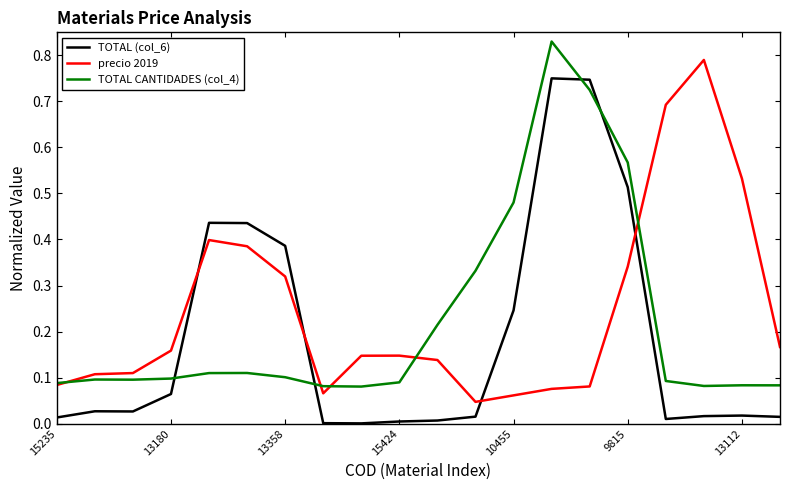

True or false: TOTAL CANTIDADES (col_4) and TOTAL (col_6) intersect in this chart.

True